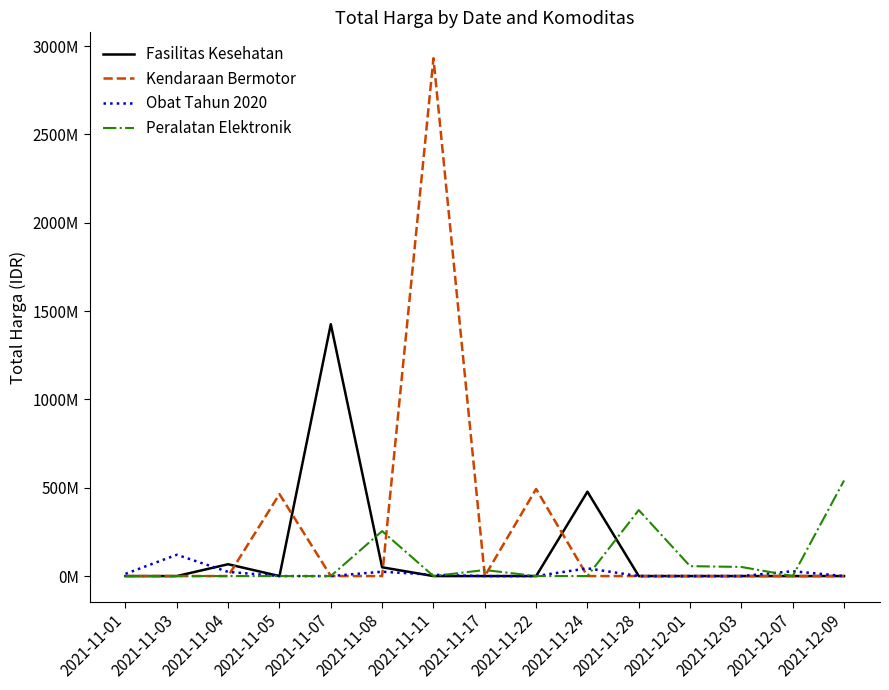

True or false: Peralatan Elektronik has a value of -357365097 at 2021-12-07.

False